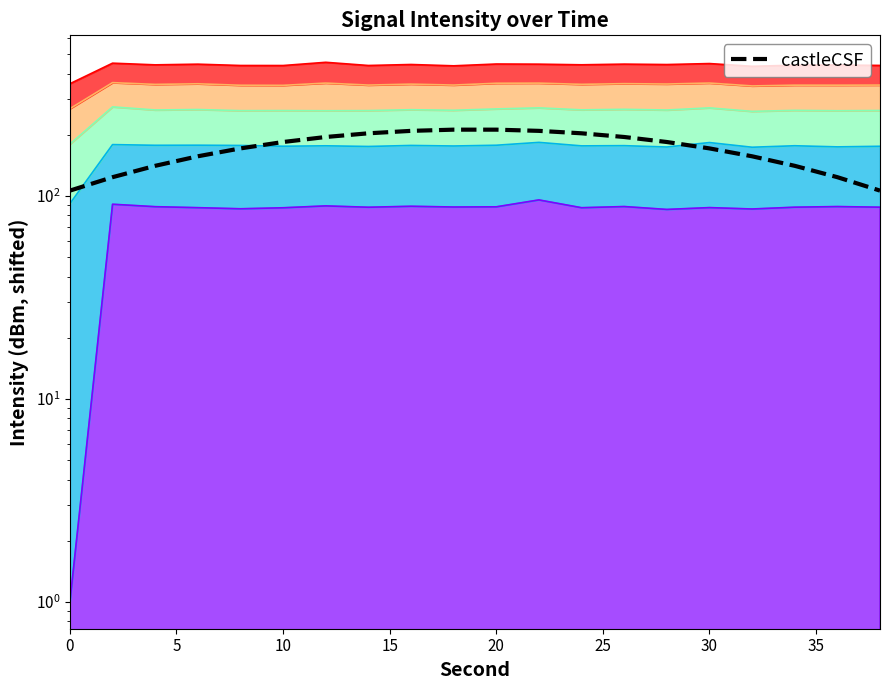

What is the average value?

170.0